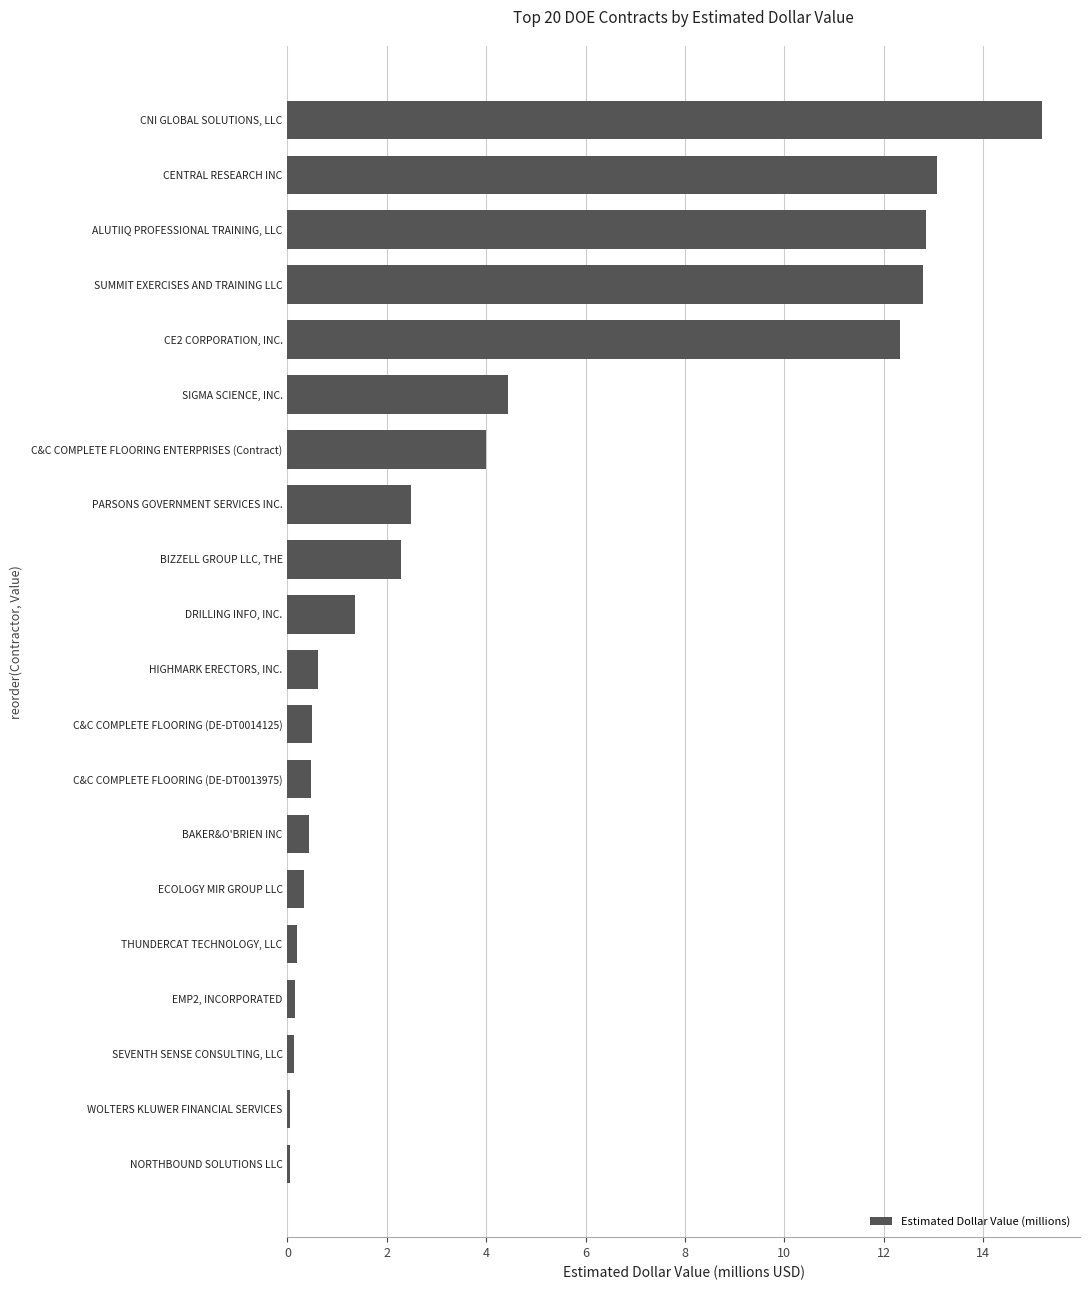

Where is the data nearest to the value 7?

SIGMA SCIENCE, INC.